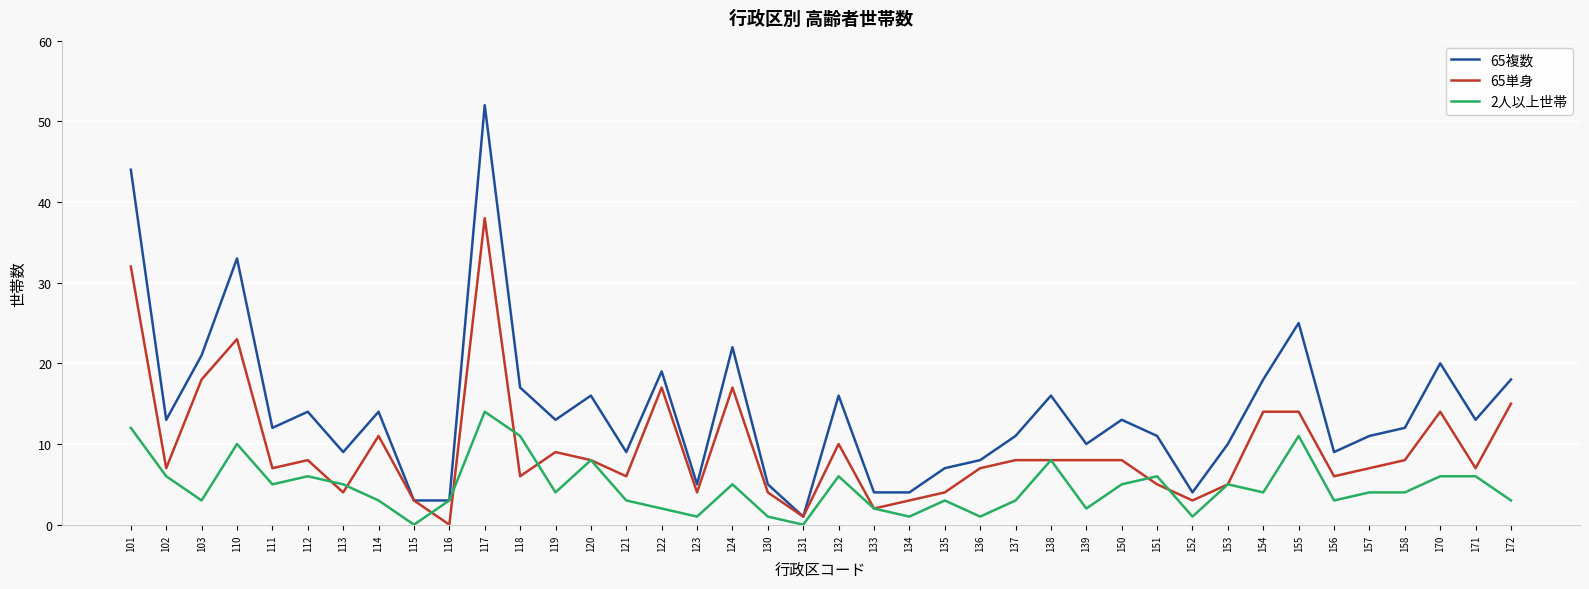

What is the total value across all series at 114?

28